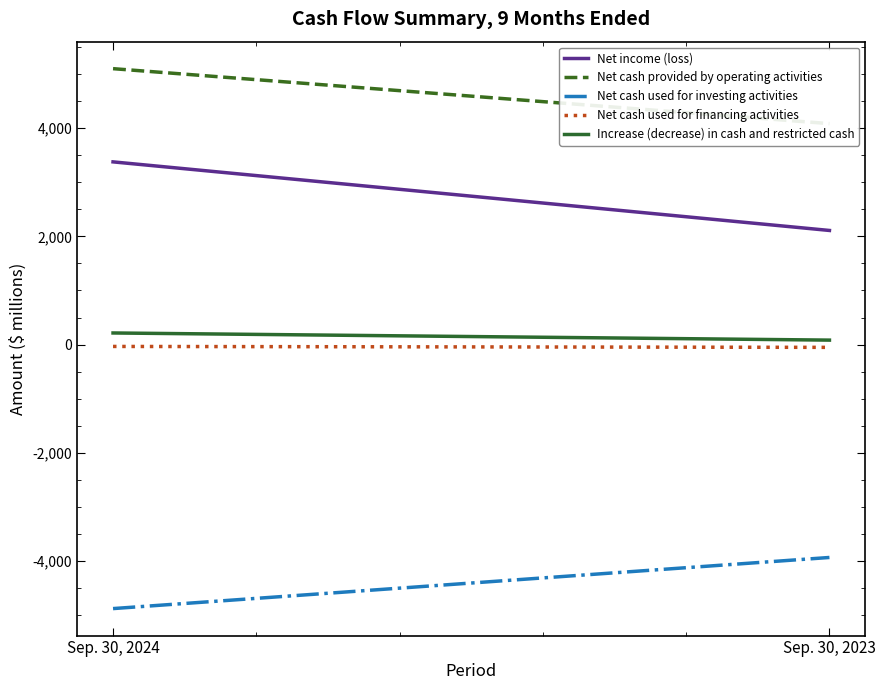

Reading left to right, transcribe all the data shown in this chart.

Net income (loss): 3377	2109
Net cash provided by operating activities: 5100	4084
Net cash used for investing activities: -4881	-3936
Net cash used for financing activities: -35	-52
Increase (decrease) in cash and restricted cash: 214	82